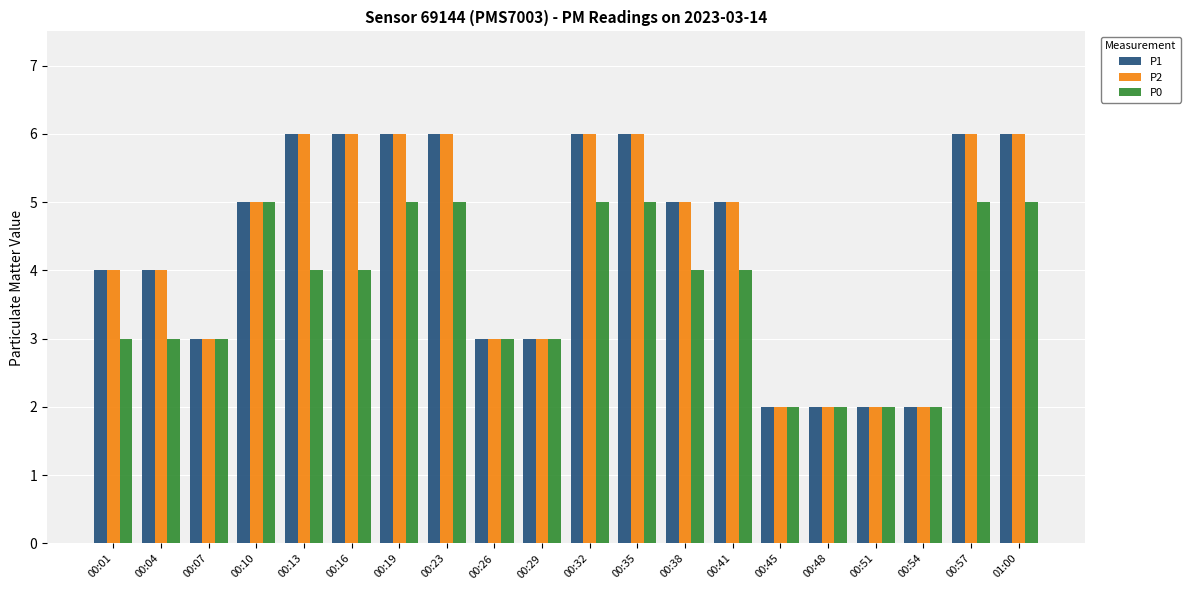

Reading left to right, transcribe all the data shown in this chart.

P1: 00:01=4	00:04=4	00:07=3	00:10=5	00:13=6	00:16=6	00:19=6	00:23=6	00:26=3	00:29=3	00:32=6	00:35=6	00:38=5	00:41=5	00:45=2	00:48=2	00:51=2	00:54=2	00:57=6	01:00=6
P2: 00:01=4	00:04=4	00:07=3	00:10=5	00:13=6	00:16=6	00:19=6	00:23=6	00:26=3	00:29=3	00:32=6	00:35=6	00:38=5	00:41=5	00:45=2	00:48=2	00:51=2	00:54=2	00:57=6	01:00=6
P0: 00:01=3	00:04=3	00:07=3	00:10=5	00:13=4	00:16=4	00:19=5	00:23=5	00:26=3	00:29=3	00:32=5	00:35=5	00:38=4	00:41=4	00:45=2	00:48=2	00:51=2	00:54=2	00:57=5	01:00=5